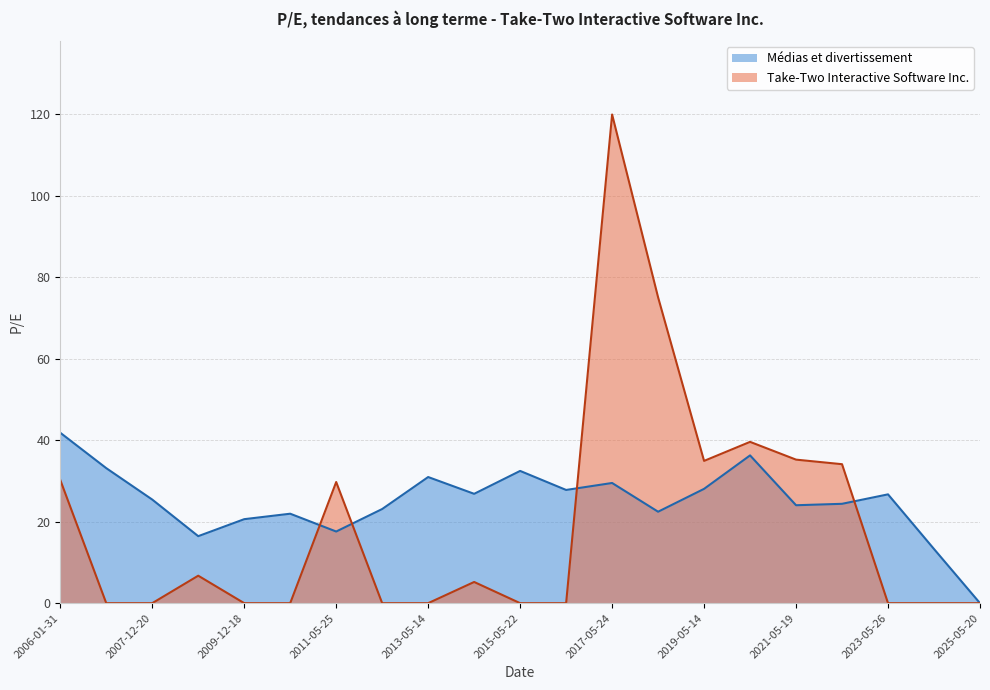

Reading left to right, list all the values displayed in this chart.

Take-Two Interactive Software Inc.: 2006-01-31=30.2	2007-02-28=0.0	2007-12-20=0.0	2008-12-19=6.7	2009-12-18=0.0	2010-12-20=0.0	2011-05-25=29.7	2012-05-23=0.0	2013-05-14=0.0	2014-05-14=5.2	2015-05-22=0.0	2016-05-19=0.0	2017-05-24=119.9	2018-05-17=75.1	2019-05-14=34.9	2020-05-22=39.6	2021-05-19=35.2	2022-05-17=34.1	2023-05-26=0.0	2024-05-22=0.0	2025-05-20=0.0
Médias et divertissement: 2006-01-31=41.8	2007-02-28=33.1	2007-12-20=25.4	2008-12-19=16.4	2009-12-18=20.6	2010-12-20=21.9	2011-05-25=17.6	2012-05-23=23.1	2013-05-14=30.9	2014-05-14=26.8	2015-05-22=32.5	2016-05-19=27.8	2017-05-24=29.5	2018-05-17=22.4	2019-05-14=28.1	2020-05-22=36.3	2021-05-19=24.0	2022-05-17=24.4	2023-05-26=26.7	2024-05-22=13.3	2025-05-20=0.0